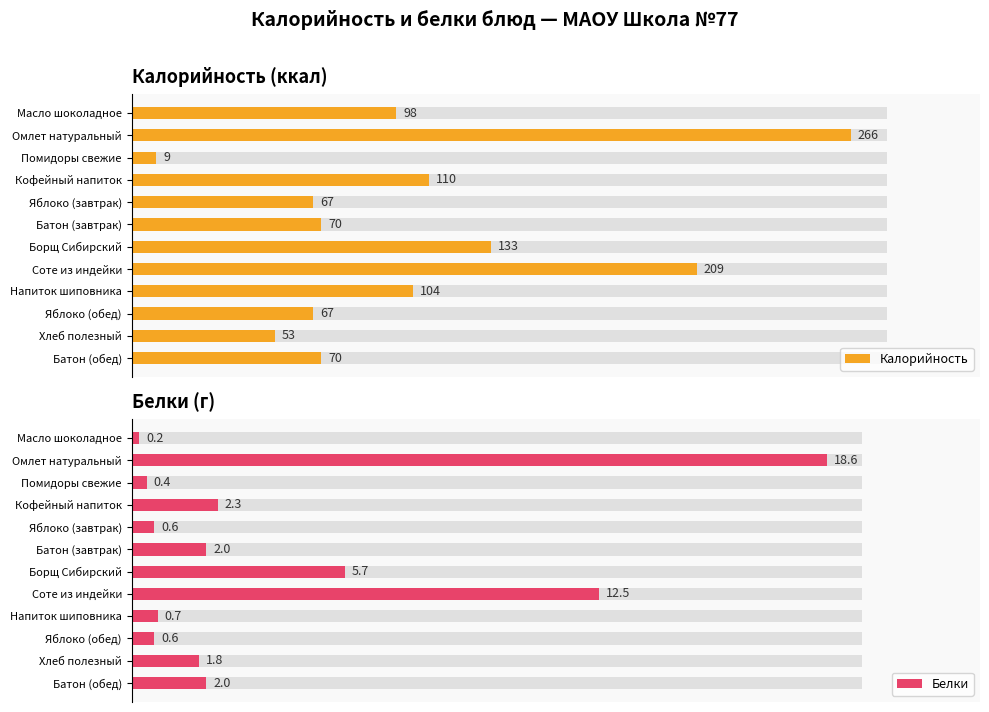

Between Масло шоколадное and Хлеб полезный, which series saw the biggest shift?

Калорийность